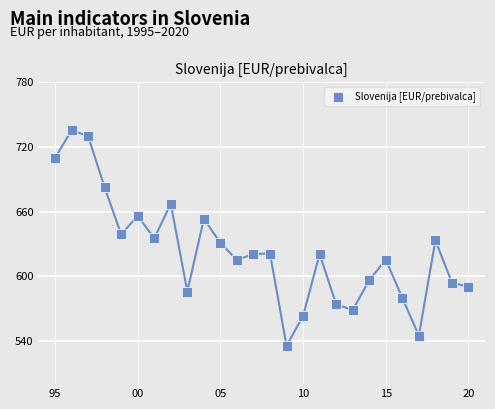

What is the range of Y values (max minus min)?

200.0